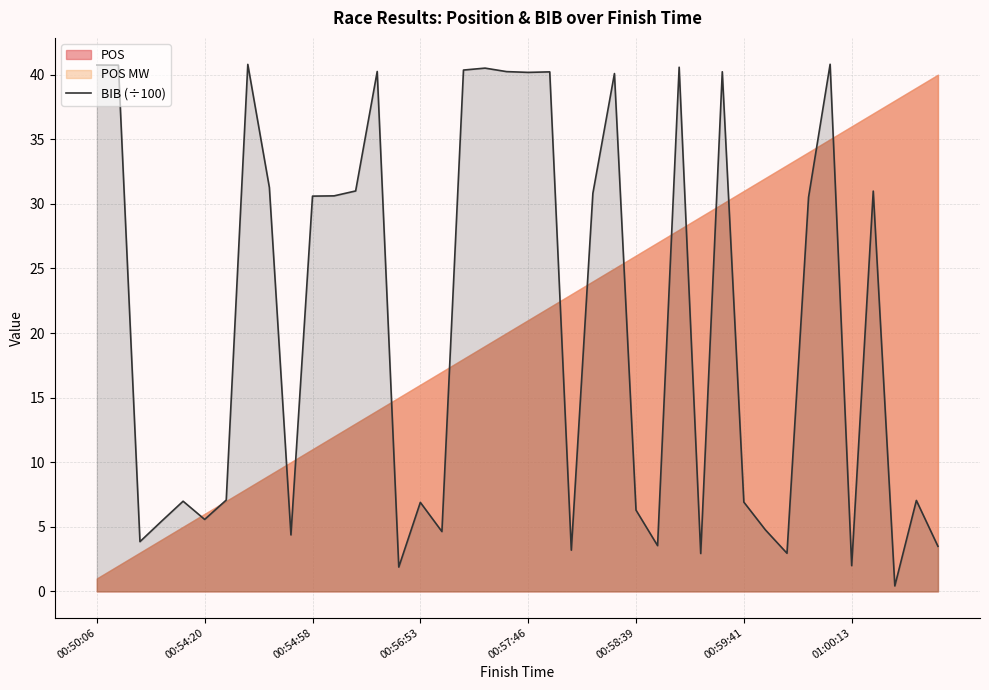

True or false: the data shows 69.2 at 21.

False